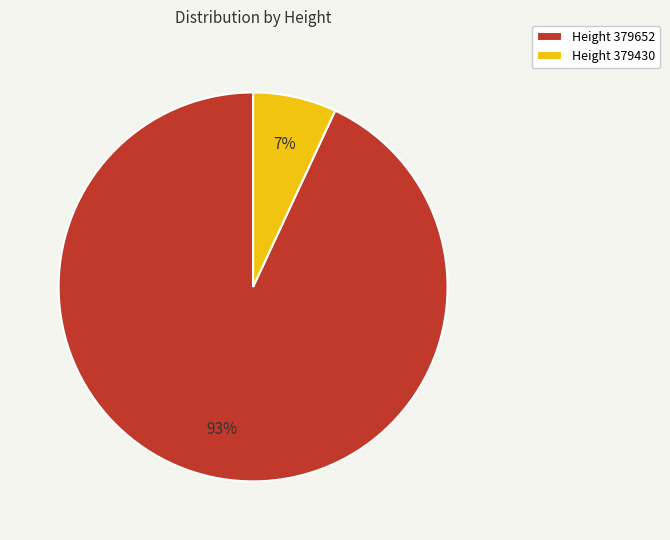

To the nearest percent, what is the difference between the largest and smallest slice percentages?

86%